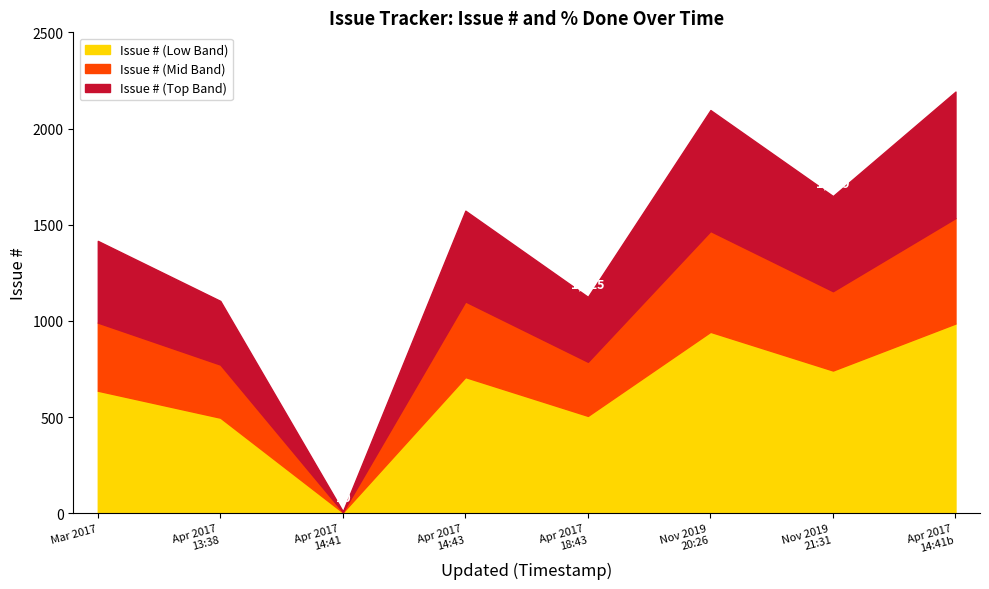

How many lines are shown in the chart?

3